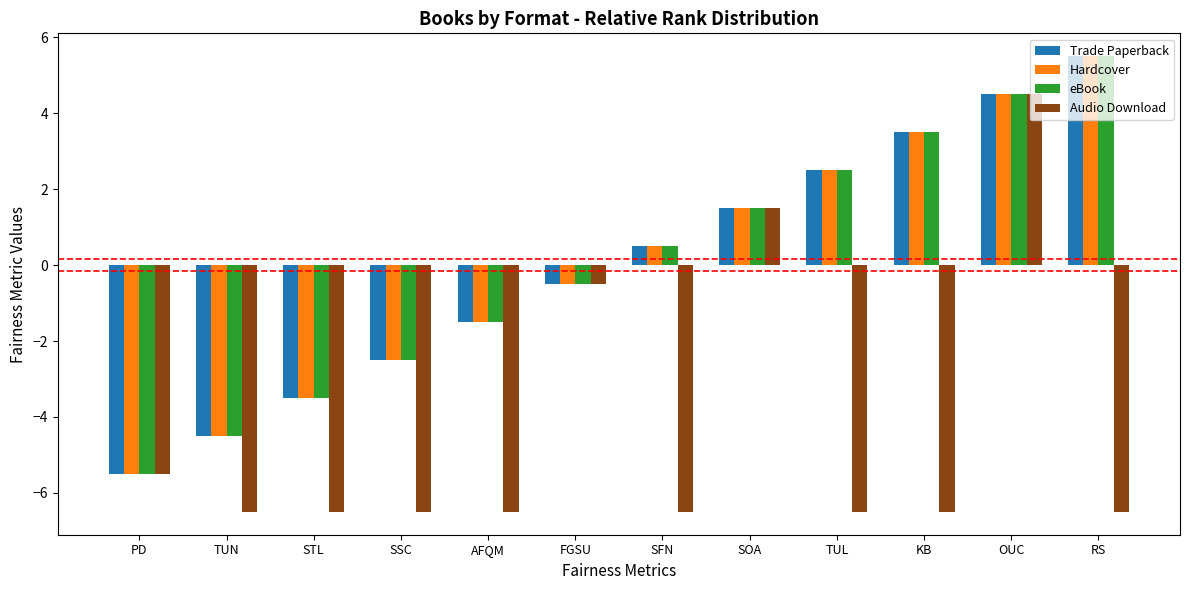

What is the difference between the Hardcover values at TUN and TUL?

7.0